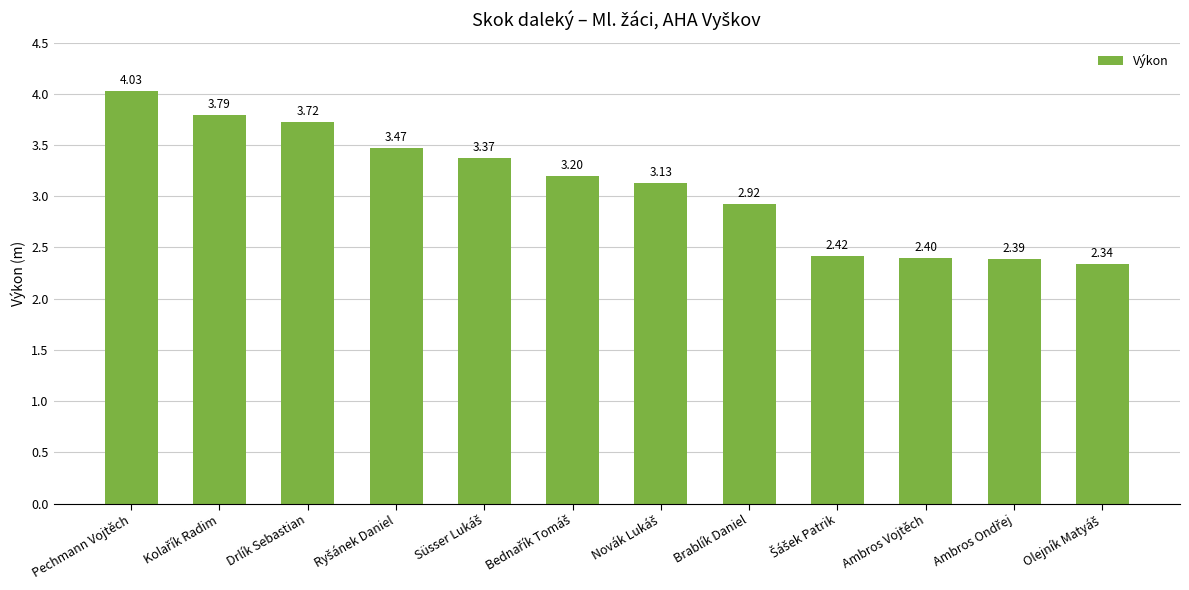

At which label does the data first exceed 3?

Pechmann Vojtěch